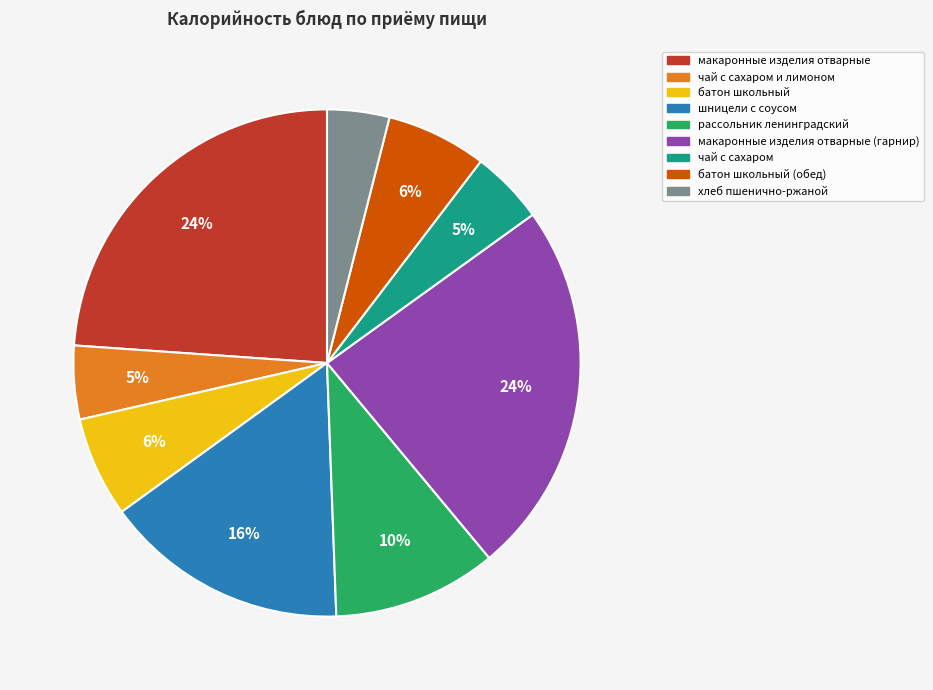

To the nearest percent, what is the difference between the largest and smallest slice percentages?

20%